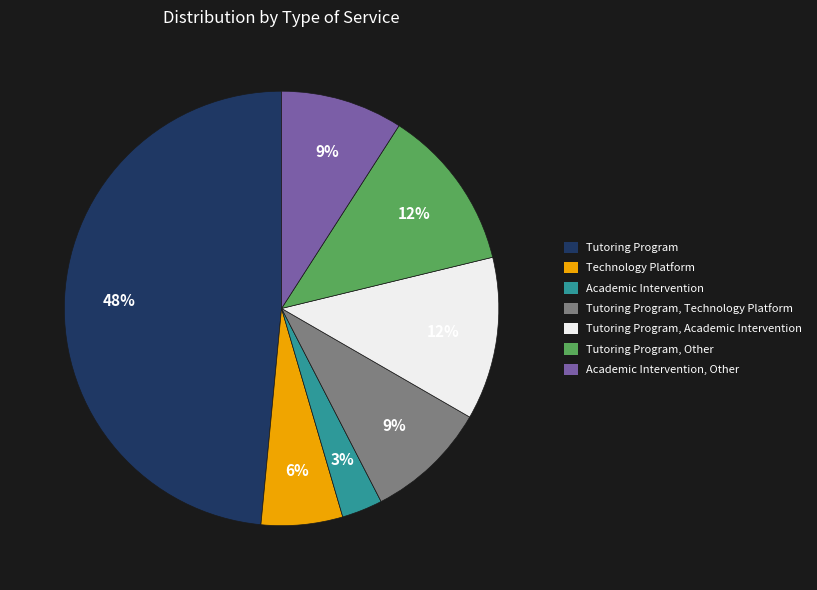

What percentage is the Tutoring Program slice, to the nearest percent?

48%